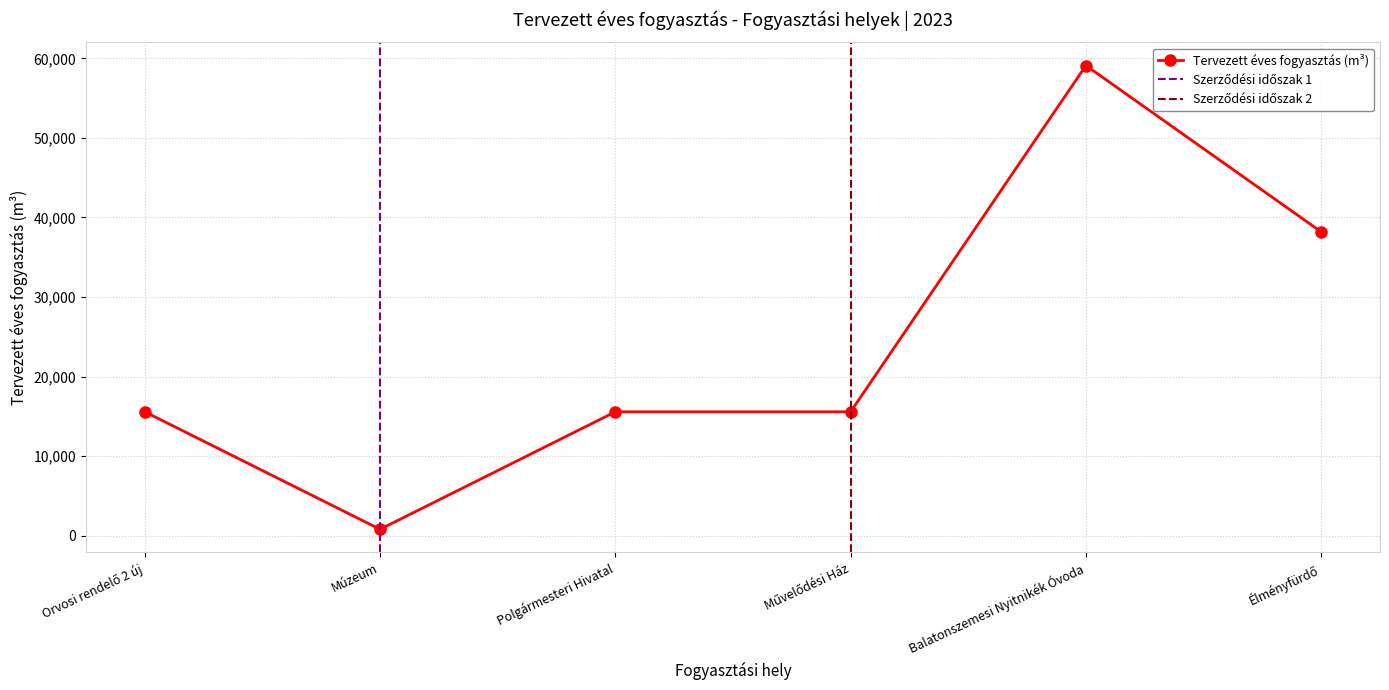

Reading left to right, transcribe all the data shown in this chart.

15565.1	791.6	15565.1	15565.1	59104.7	38190.8